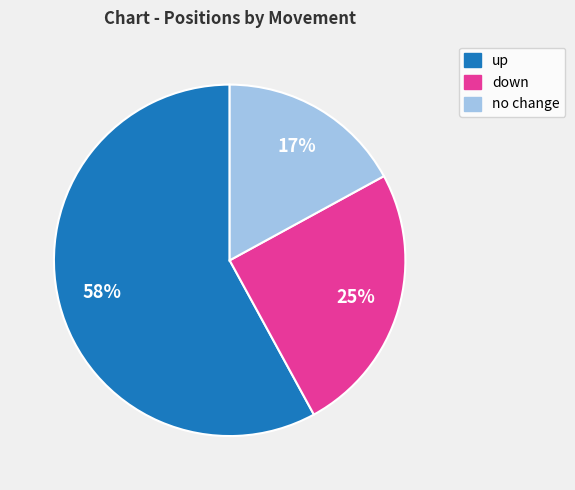

Is there any slice that represents more than half of the pie?

Yes